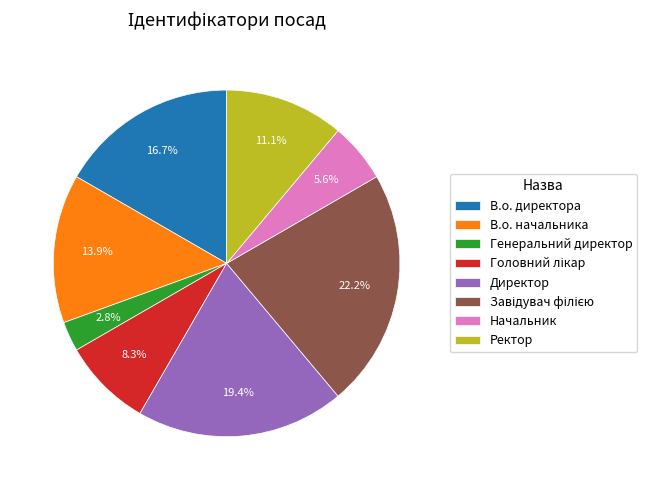

What is the ratio of the value at Ректор to the value at Генеральний директор?

4.0